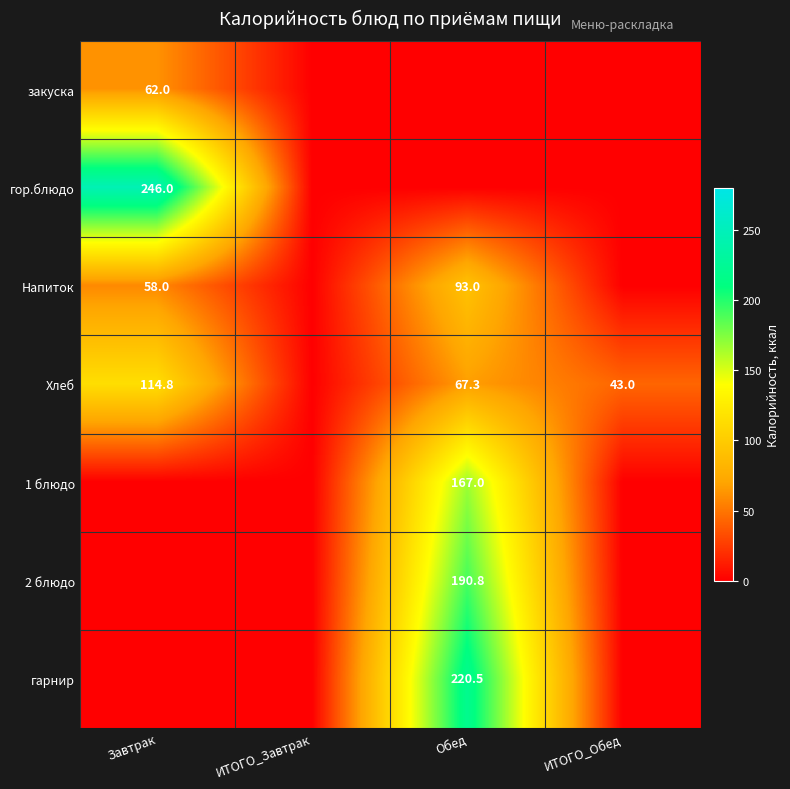

At how many categories does at least one series exceed 219?

2